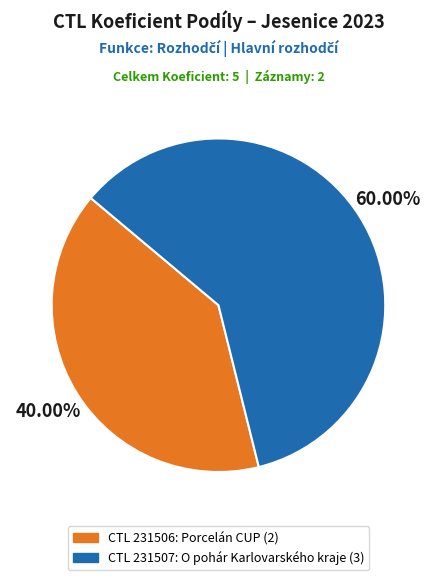

Does any single category account for the majority?

Yes